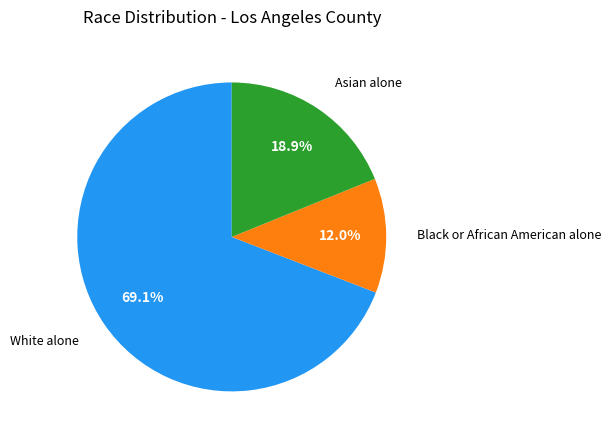

Does any single category account for the majority?

Yes